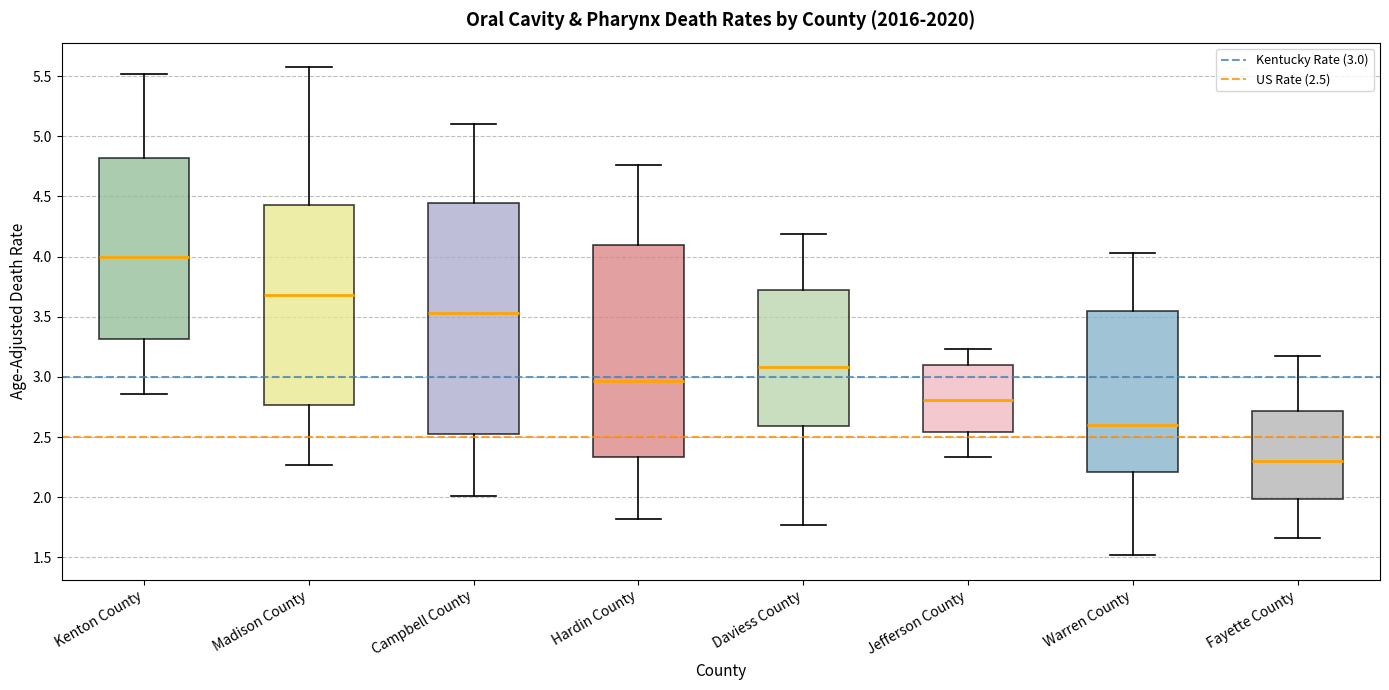

Which box is the tallest, from its lower edge to its upper edge?

Campbell County